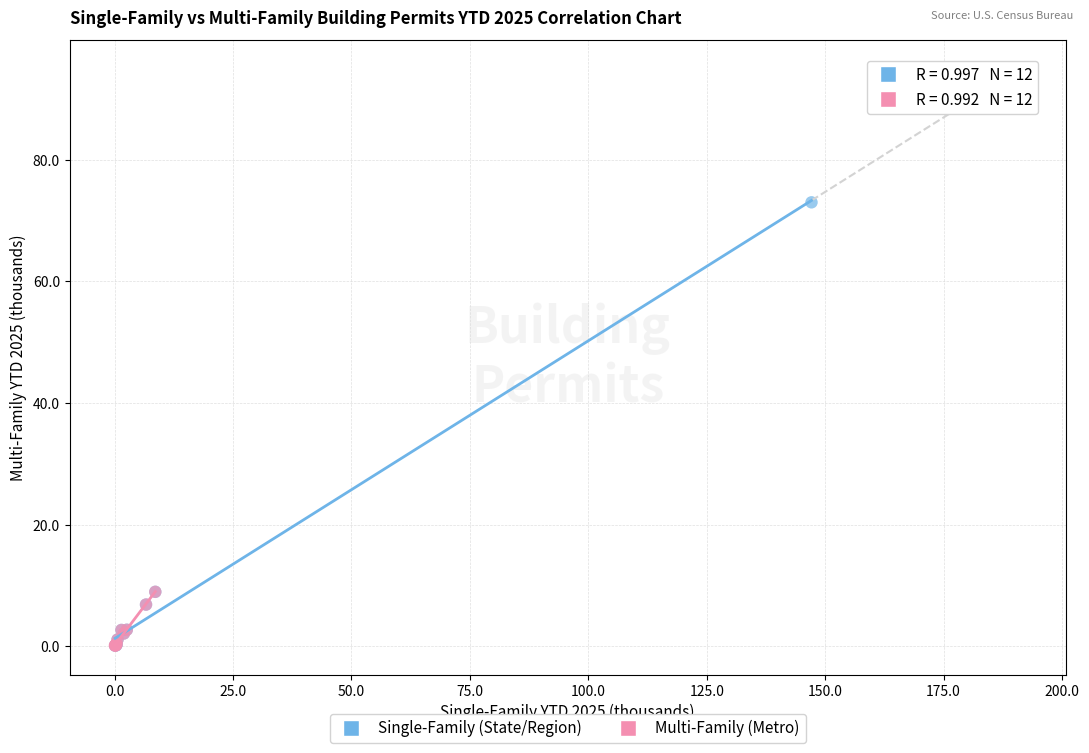

Which series has the widest spread of Y values?

Single-Family (State/Region)